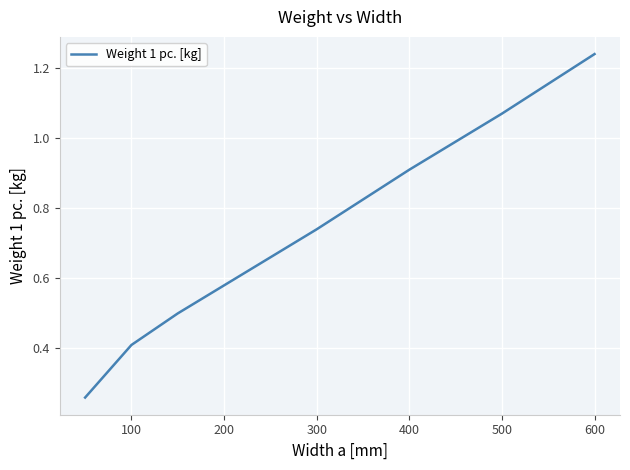

True or false: there are more than 0 points higher than both neighbors.

False